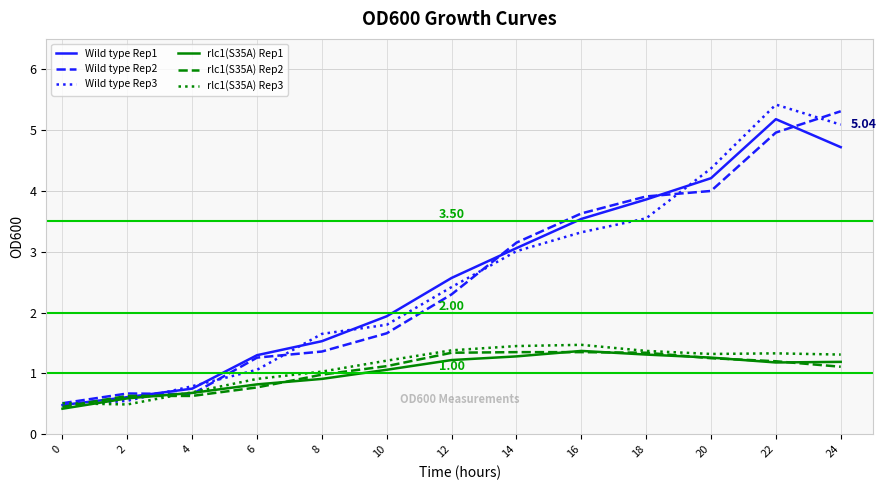

Which series changed the most between 22 and 24?

Wild type Rep1